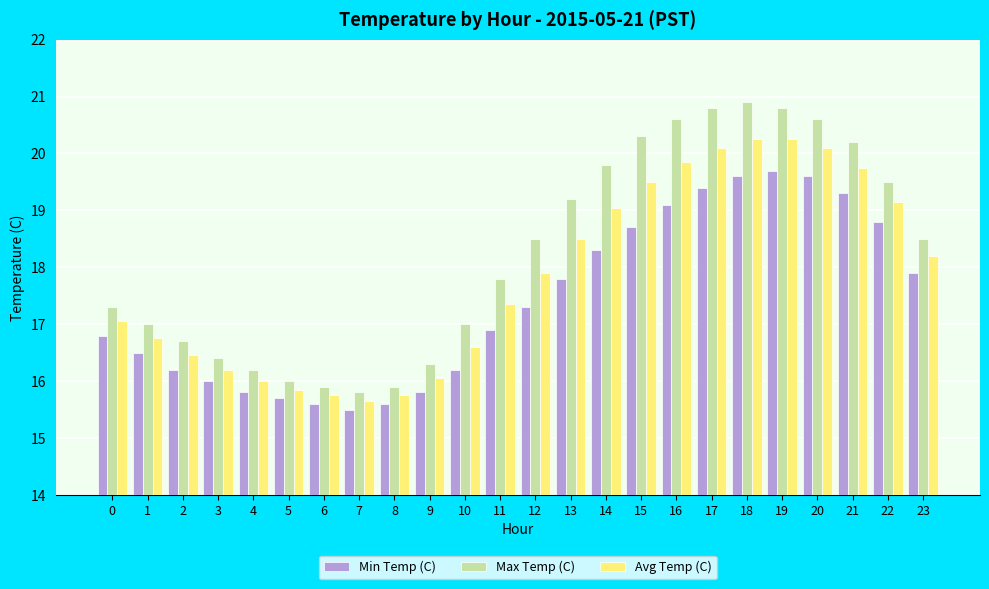

True or false: Max Temp (C) has a value of 7.4 at 11.

False